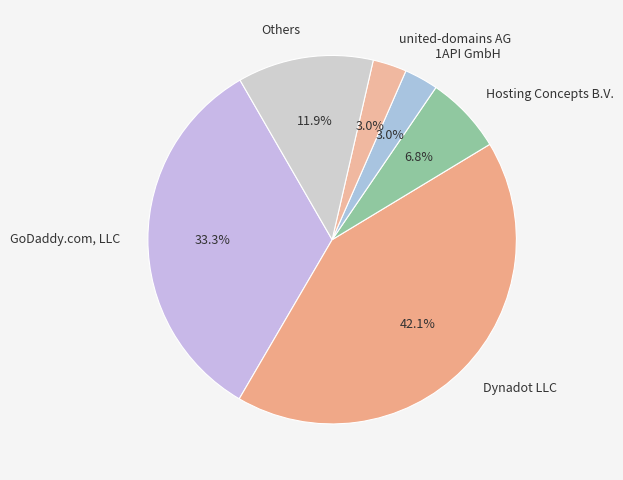

Does any single category account for the majority?

No